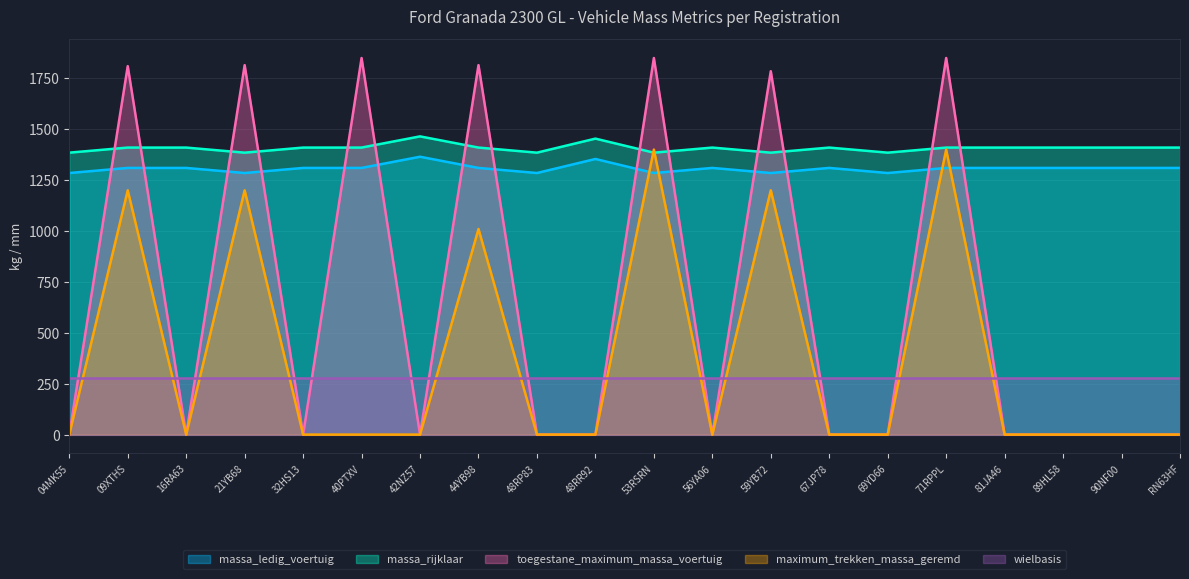

List the labels in order of maximum_trekken_massa_geremd value, smallest first.

04MK55, 16RA63, 32HS13, 40PTXV, 42NZ57, 48RP83, 48RR92, 56YA06, 67JP78, 69YD66, 81JA46, 89HL58, 90NF00, RN63HF, 44YB98, 09XTHS, 21YB68, 59YB72, 53RSRN, 71RPPL